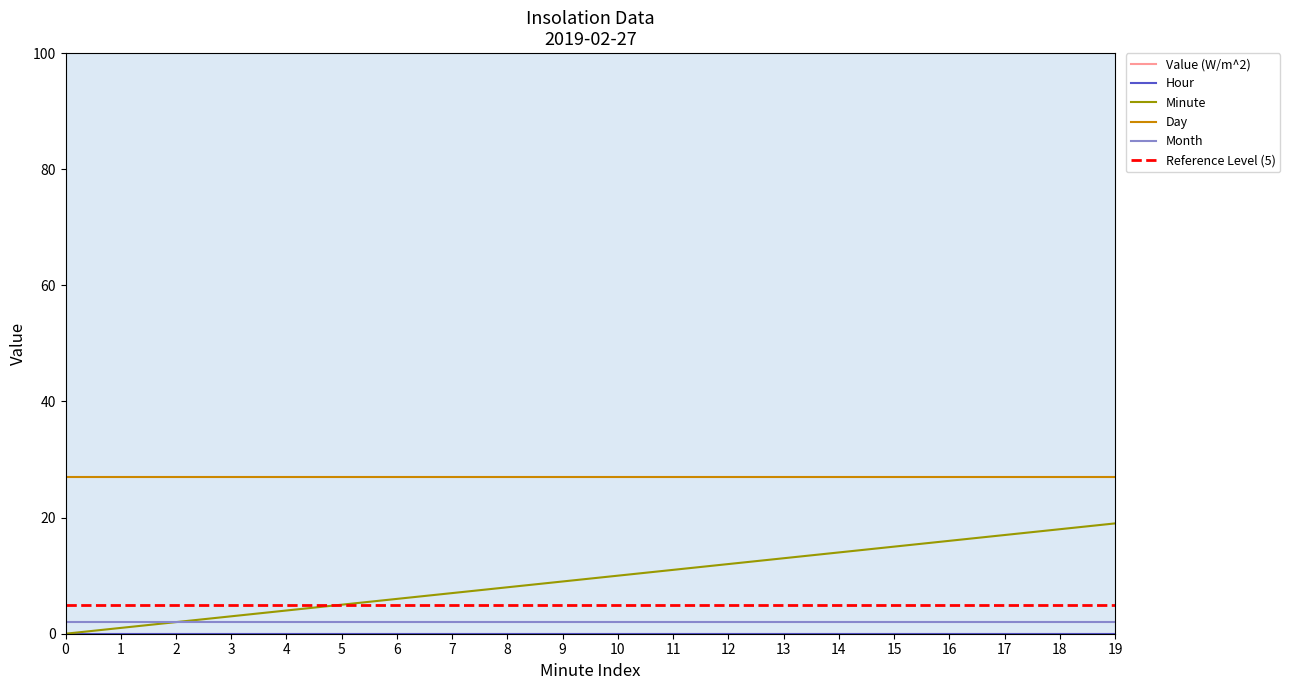

Reading left to right, what are all the values shown in this chart?

Value (W/m^2): 0	0	0	0	0	0	0	0	0	0	0	0	0	0	0	0	0	0	0	0
Hour: 0	0	0	0	0	0	0	0	0	0	0	0	0	0	0	0	0	0	0	0
Minute: 0	1	2	3	4	5	6	7	8	9	10	11	12	13	14	15	16	17	18	19
Day: 27	27	27	27	27	27	27	27	27	27	27	27	27	27	27	27	27	27	27	27
Month: 2	2	2	2	2	2	2	2	2	2	2	2	2	2	2	2	2	2	2	2